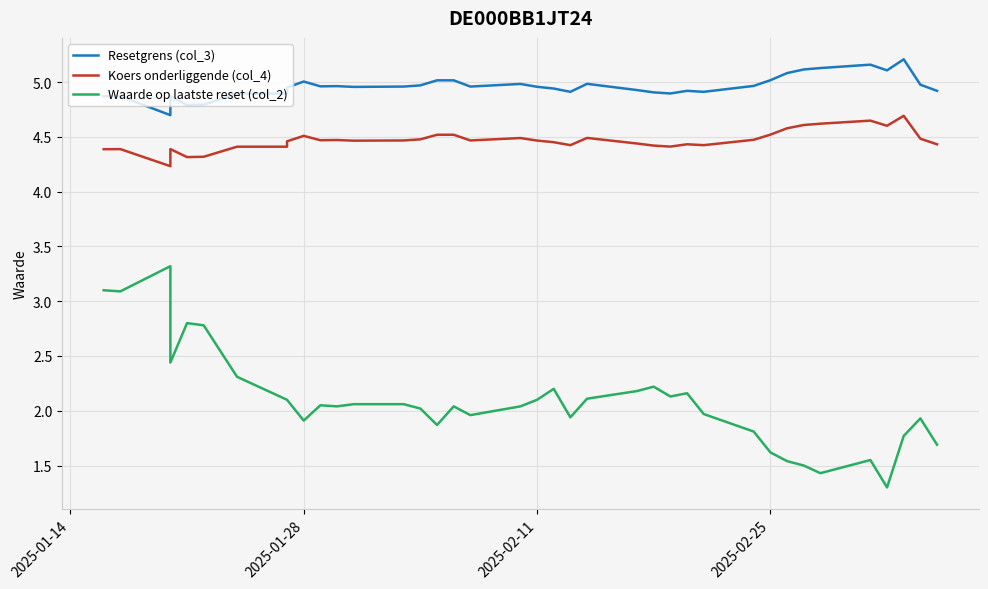

What position from the left is 30?

31